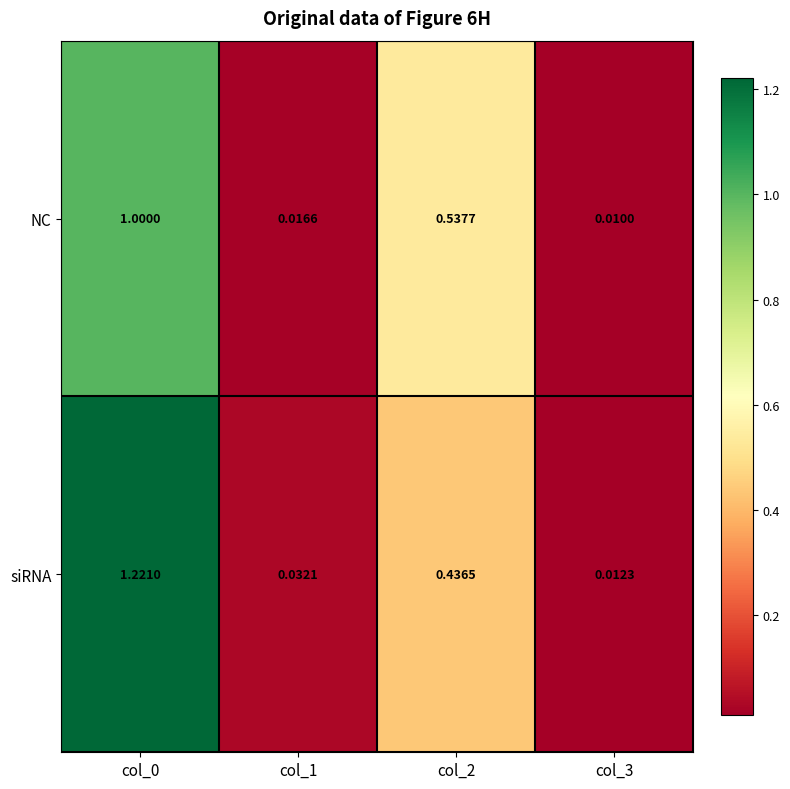

Which series has the largest total across all categories?

siRNA